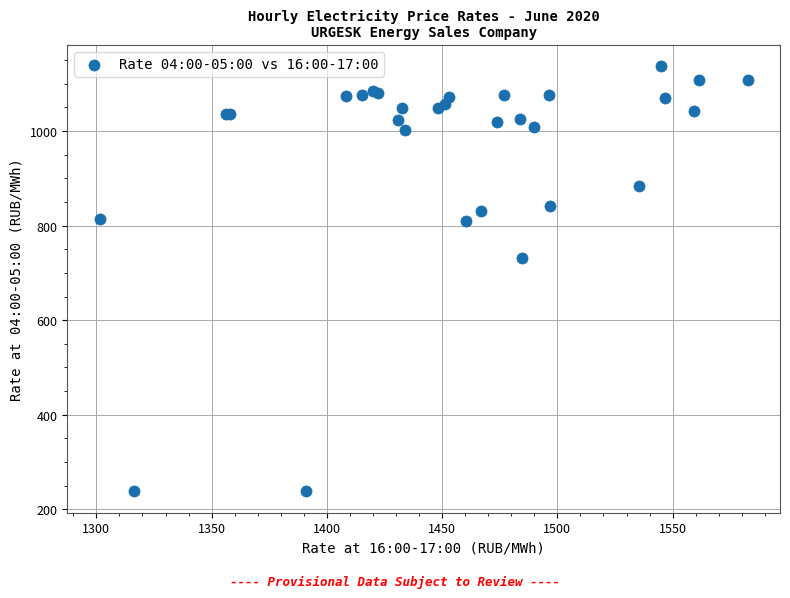

What Y value in the scatter plot is closest to 687?

730.9